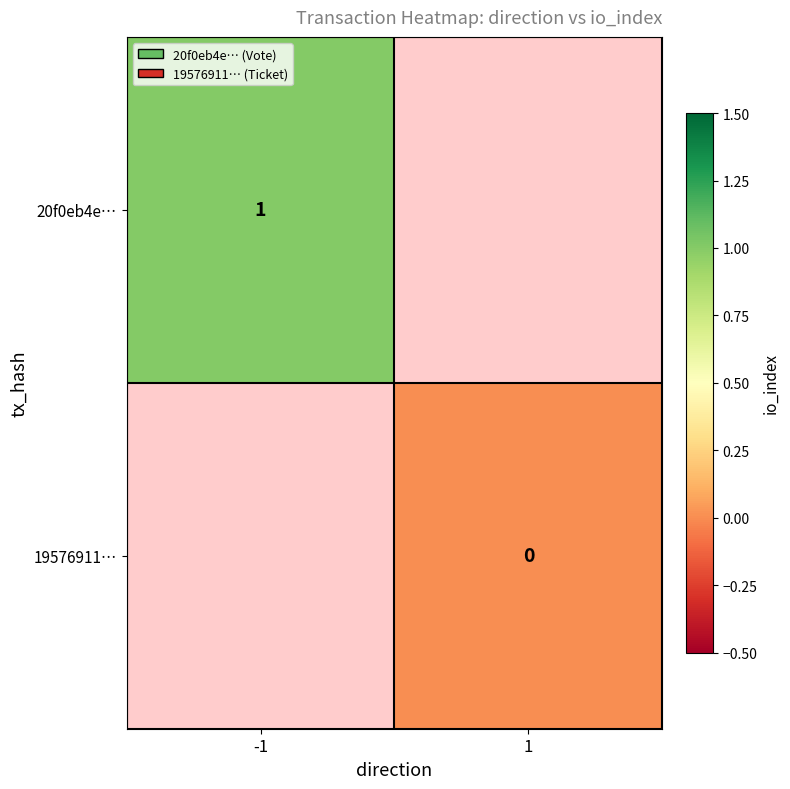

At how many categories does at least one series exceed 0?

1